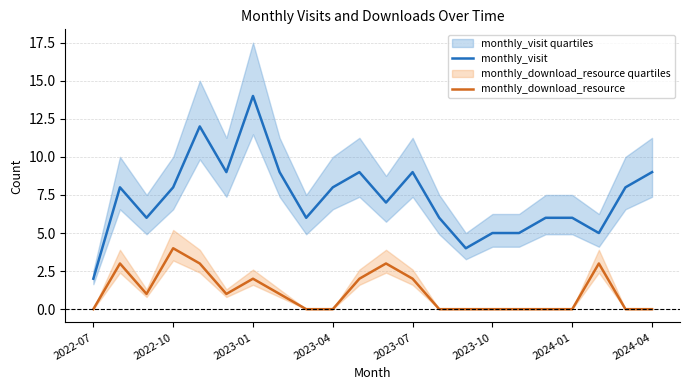

What are all the series names shown in the legend?

monthly_visit, monthly_download_resource